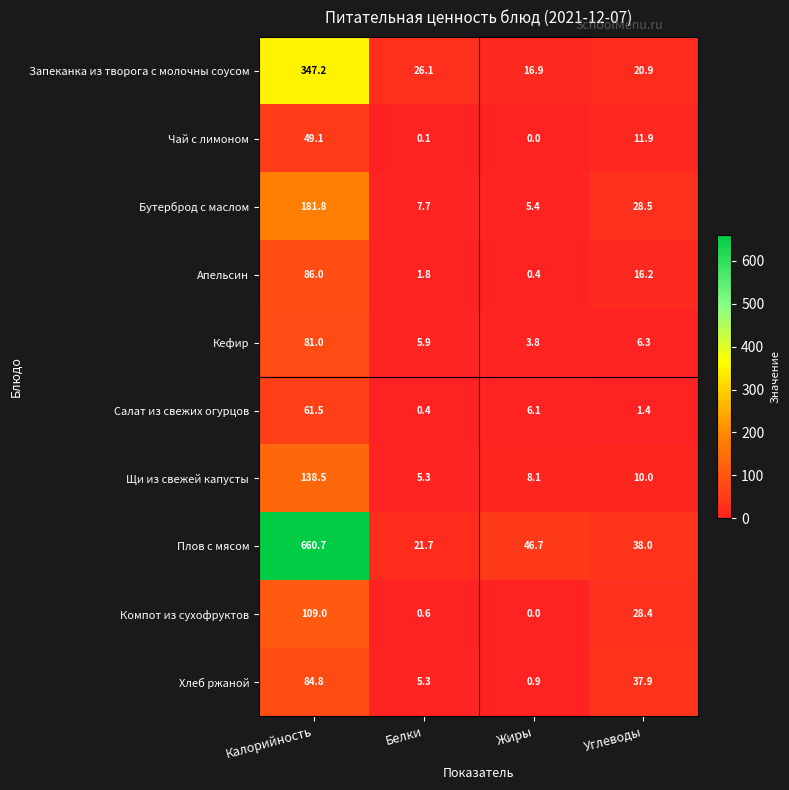

What is the difference between the maximum and second lowest values in the Компот из сухофруктов series?

108.4